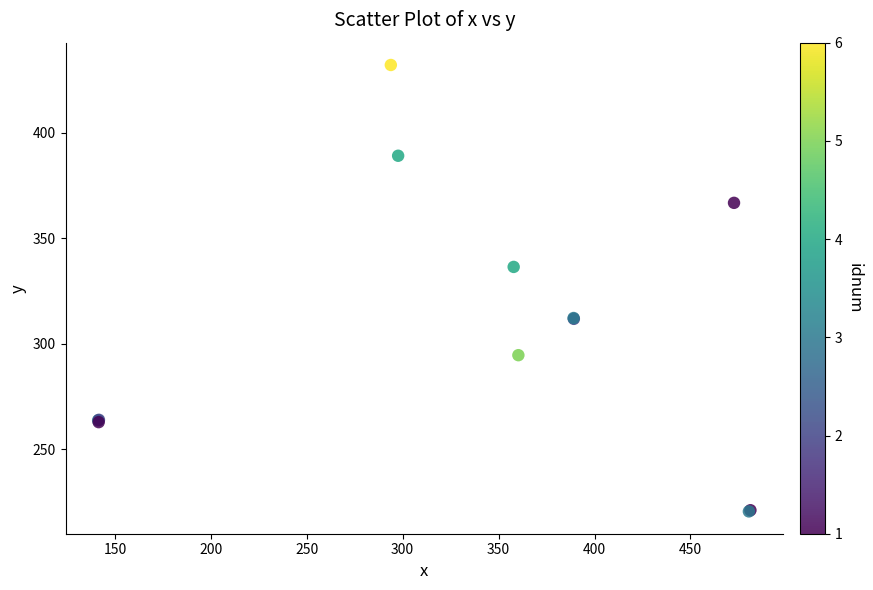

What Y value in the scatter plot is closest to 326?

336.5